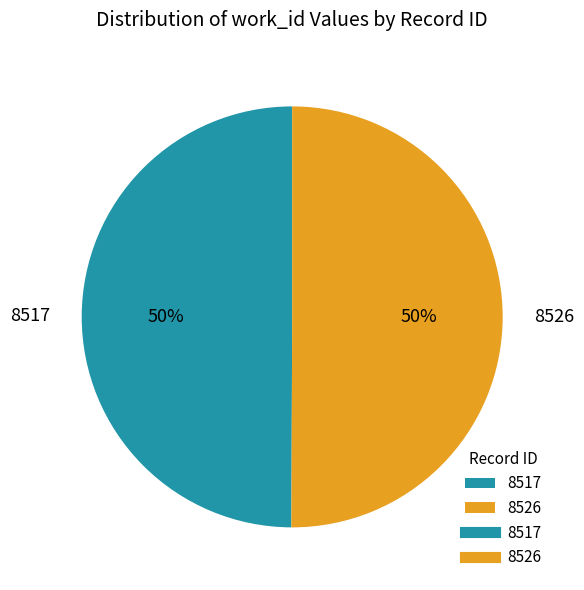

Do 8526 and 8517 together represent more than half of the pie?

Yes